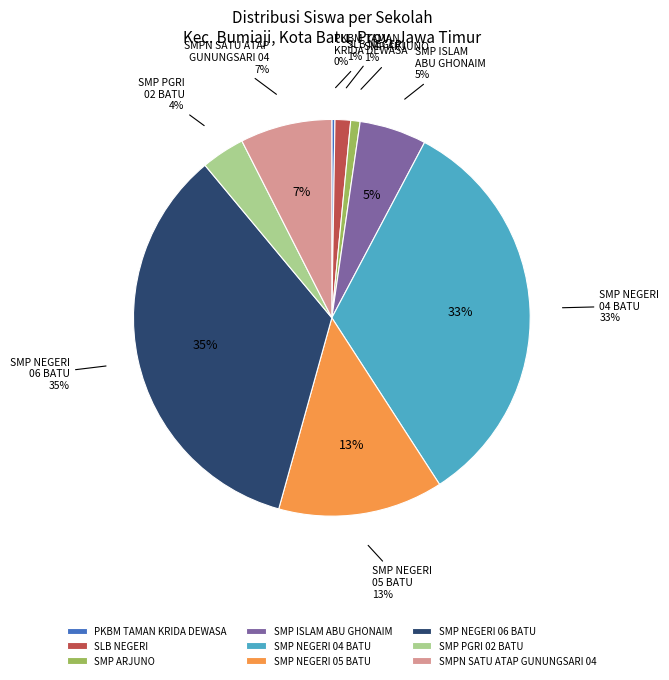

To the nearest percent, what is the average slice percentage?

11%